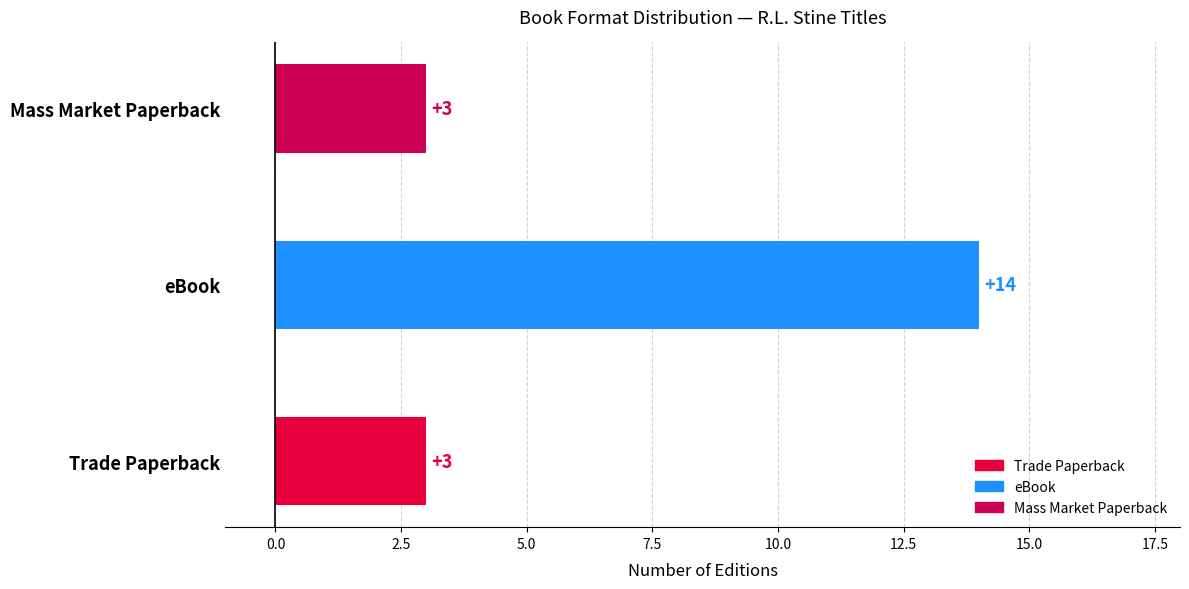

Does the chart contain stacked bars?

No